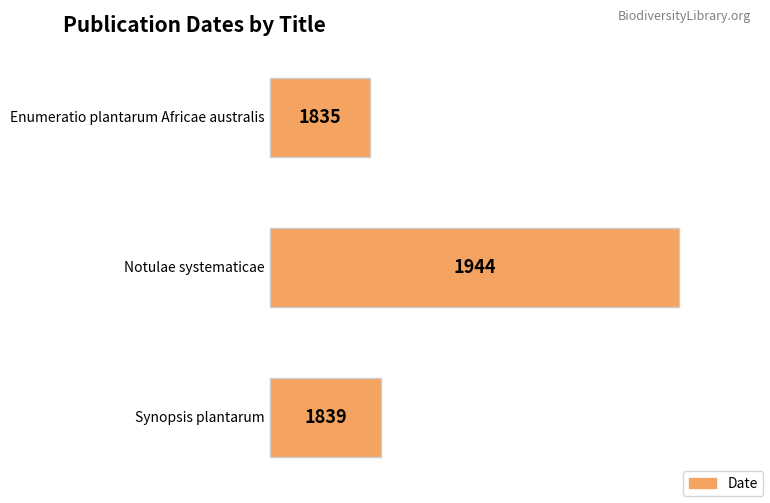

Rank the categories by value from highest to lowest.

Notulae systematicae, Synopsis plantarum, Enumeratio plantarum Africae australis